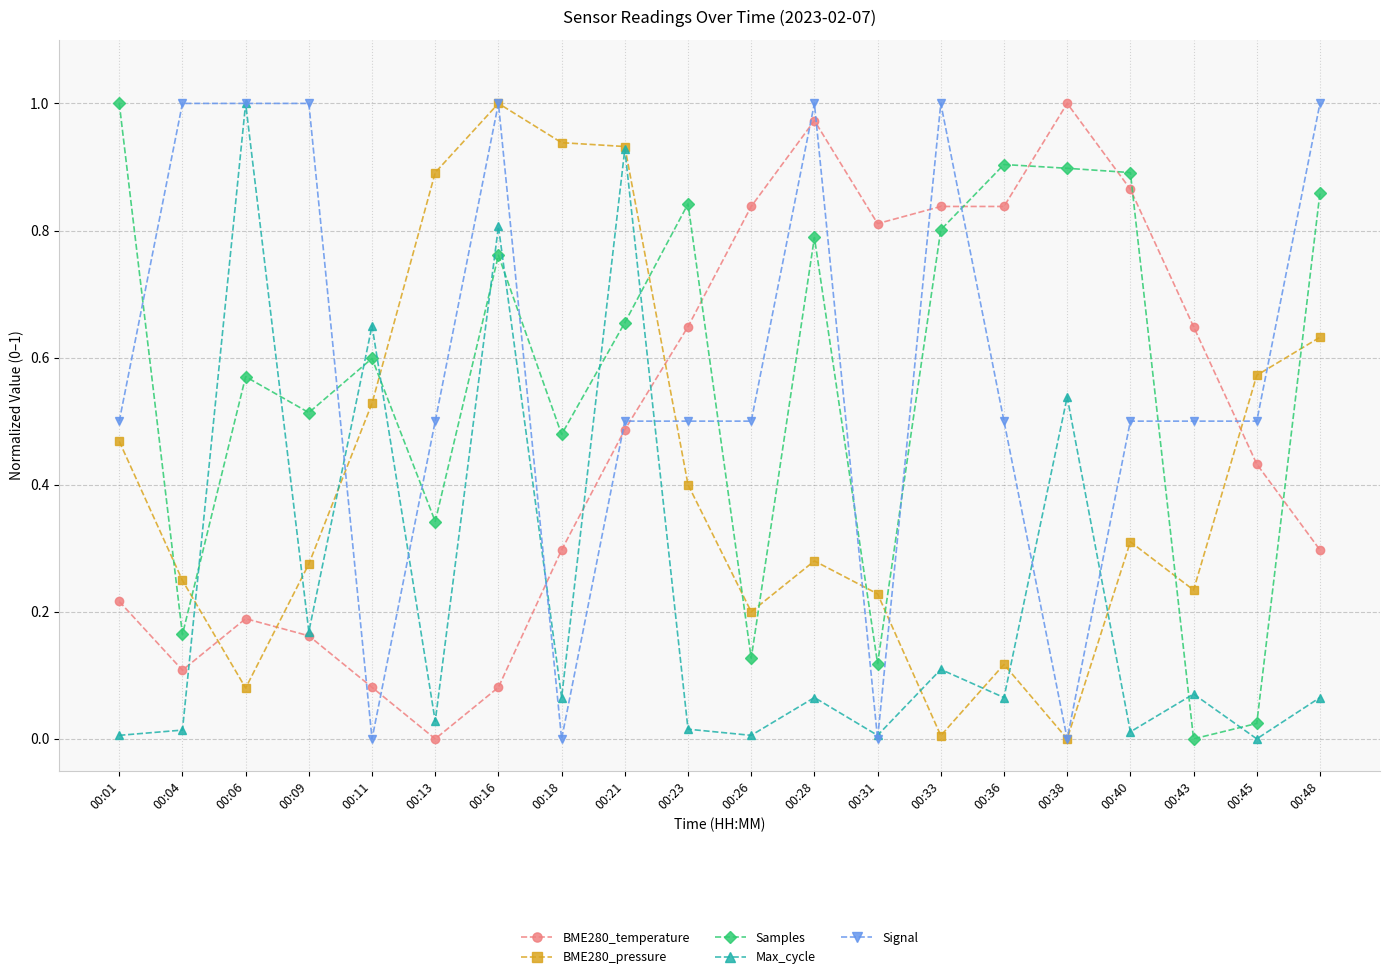

Between 00:36 and 00:45, which series saw the biggest shift?

Samples